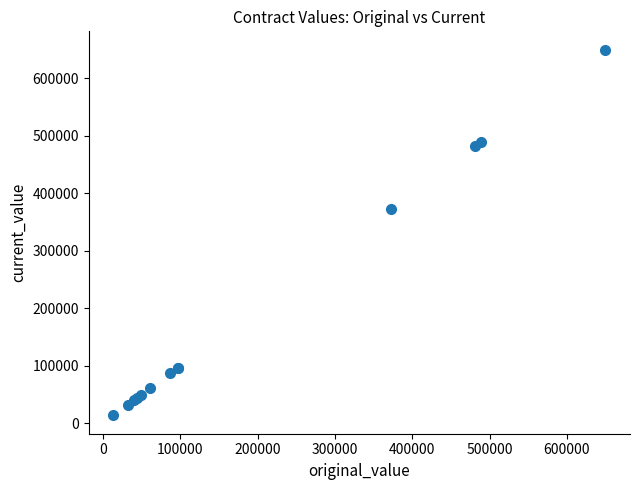

What Y value in the scatter plot is closest to 331469?

372992.0